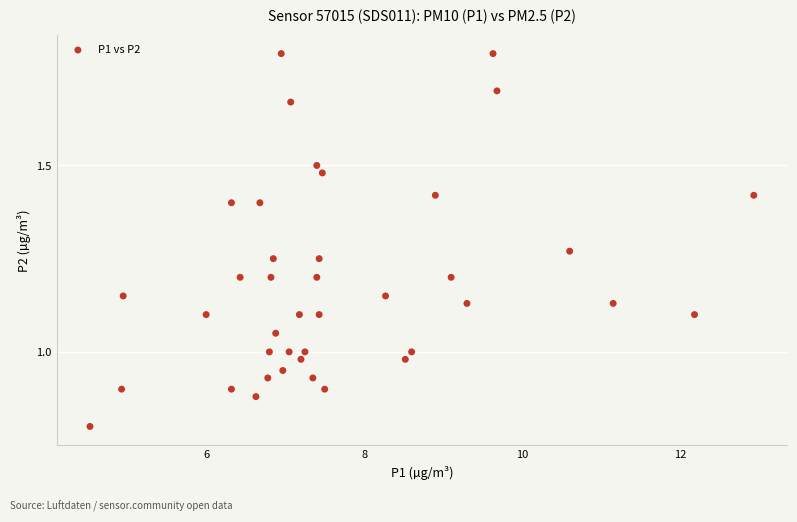

What is the range of X values (max minus min)?

8.4